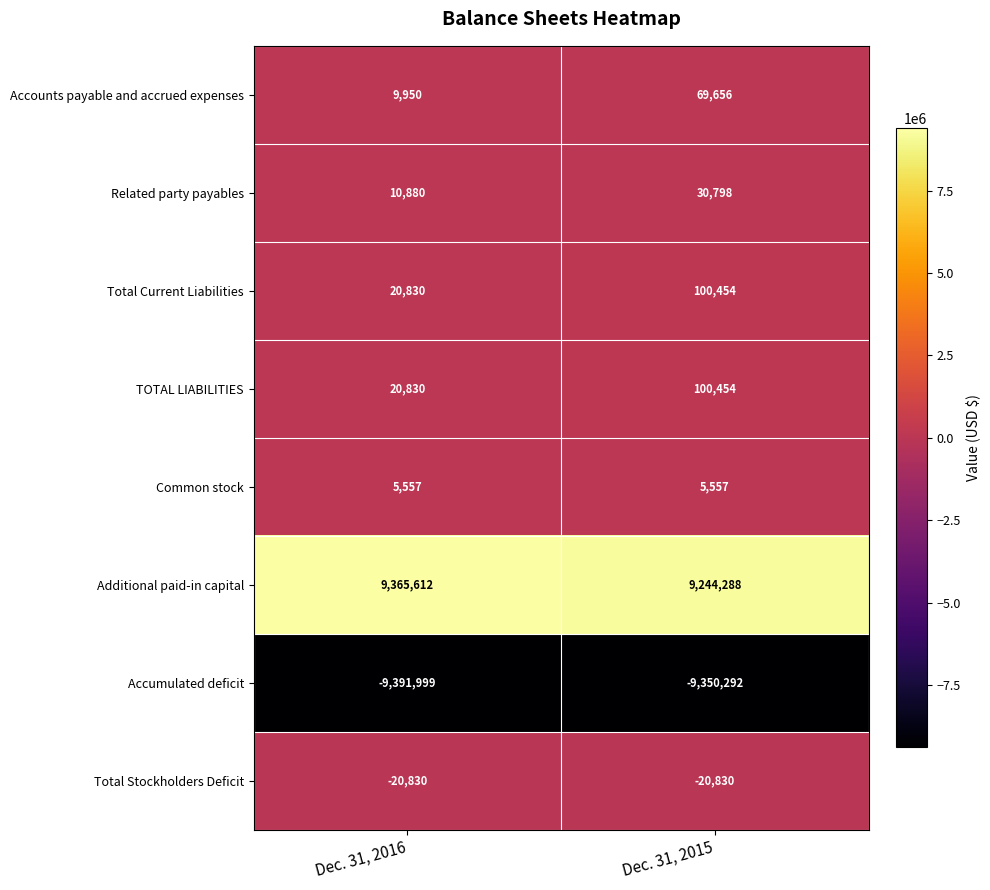

Which category has the lowest value in the Accumulated deficit series?

Dec. 31, 2016